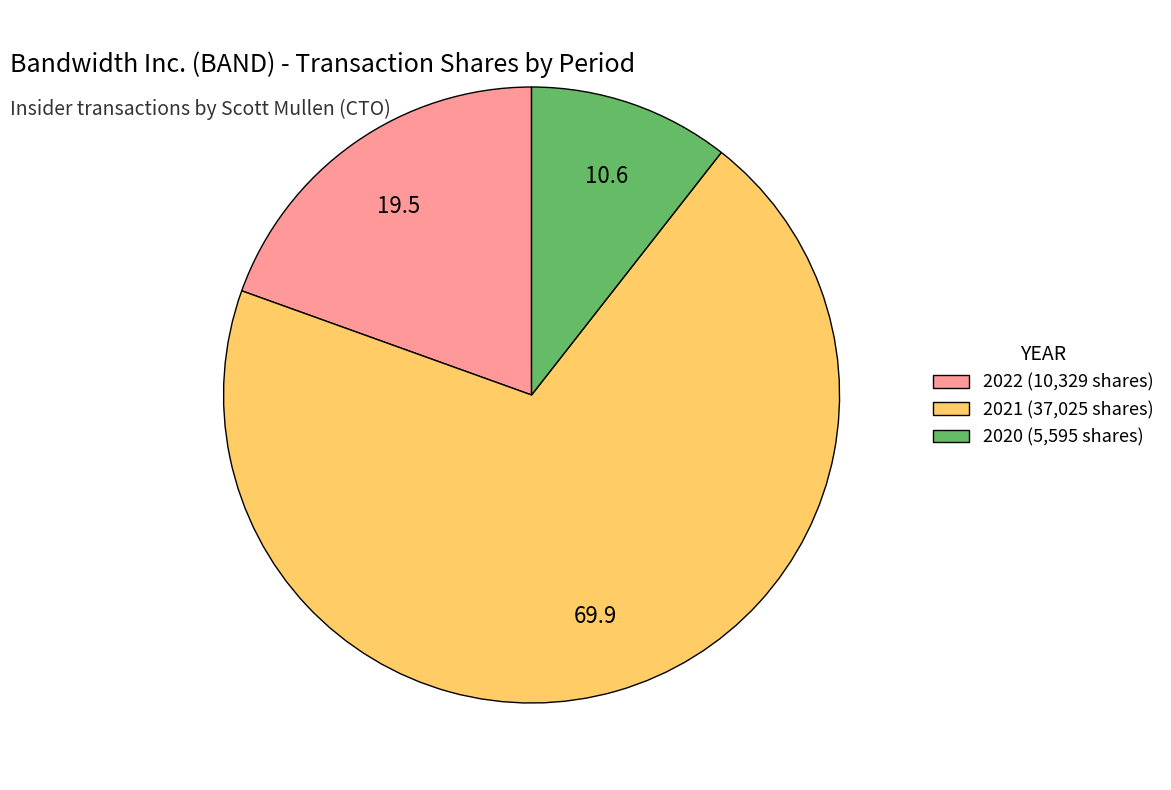

Which has a higher value, 2022 (10,329 shares) or 2021 (37,025 shares)?

2021 (37,025 shares)